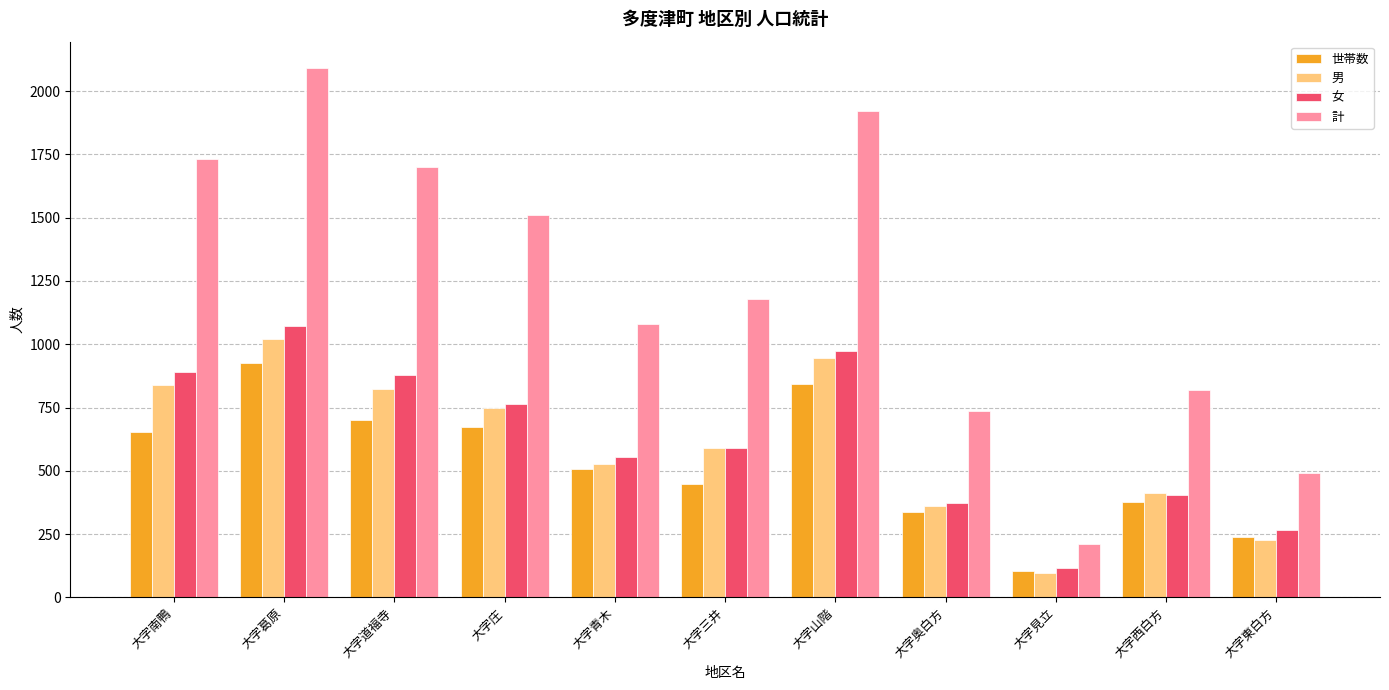

Which series changed the most between 大字南鴨 and 大字葛原?

計